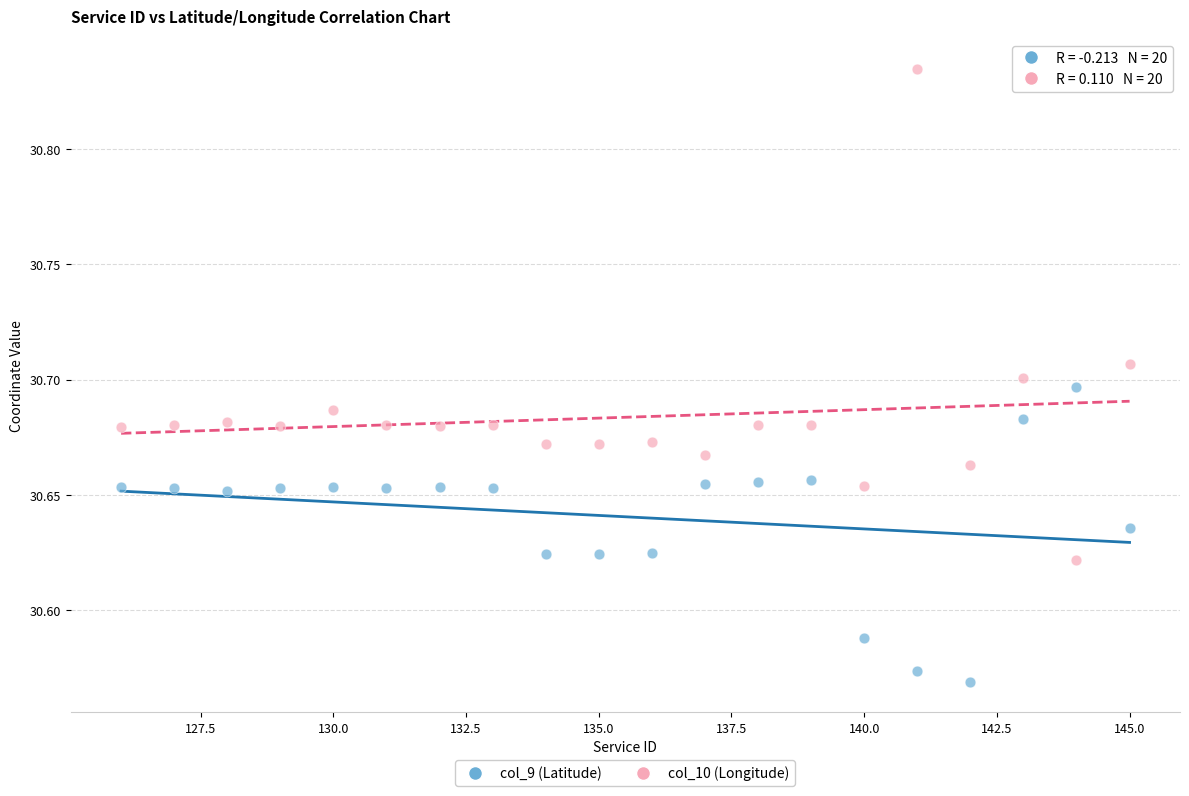

Across all data points, what is the range of X values (max minus min)?

19.0